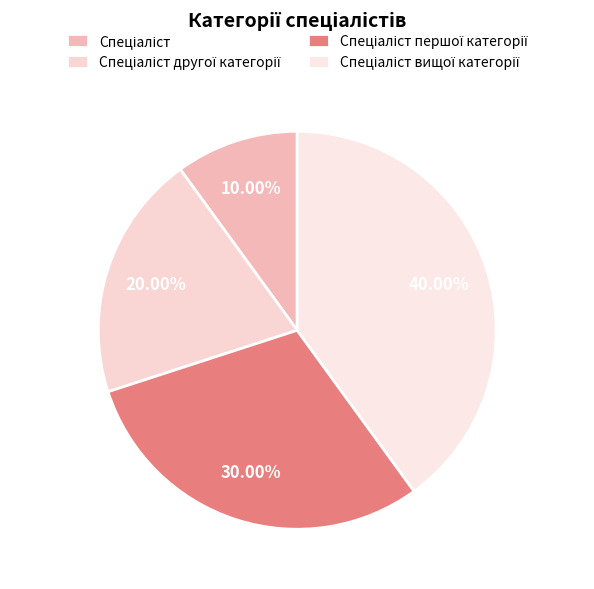

What percentage is the Спеціаліст вищої категорії slice, to the nearest percent?

40%